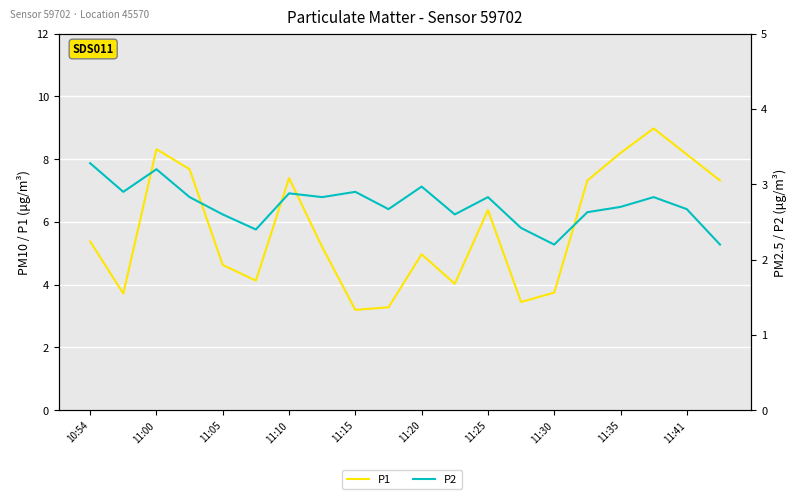

Where does the P1 series first go above 5?

10:54